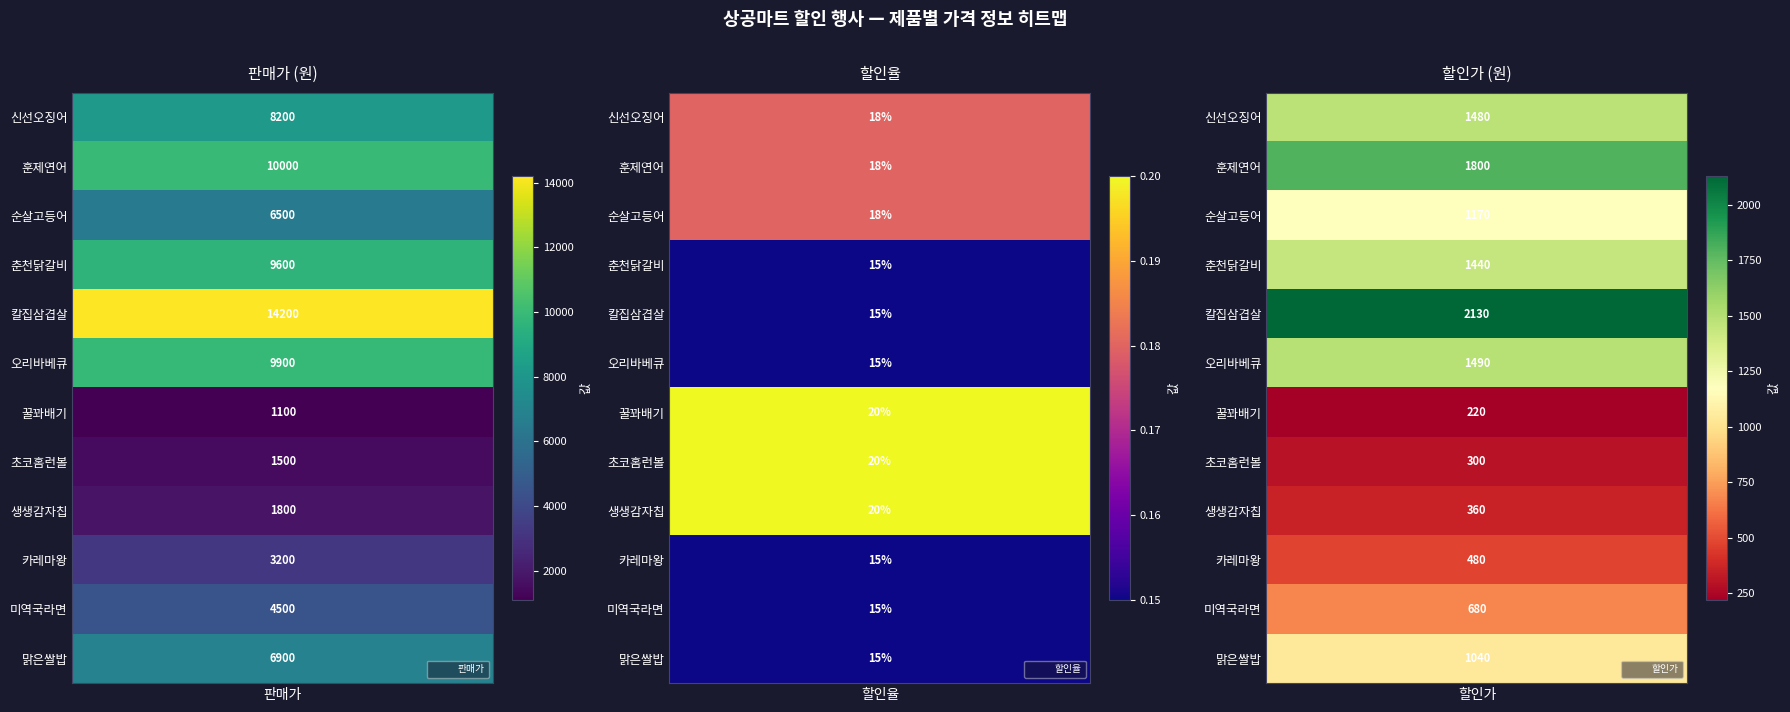

How many data points in 칼집삼겹살 are less than 2130?

1